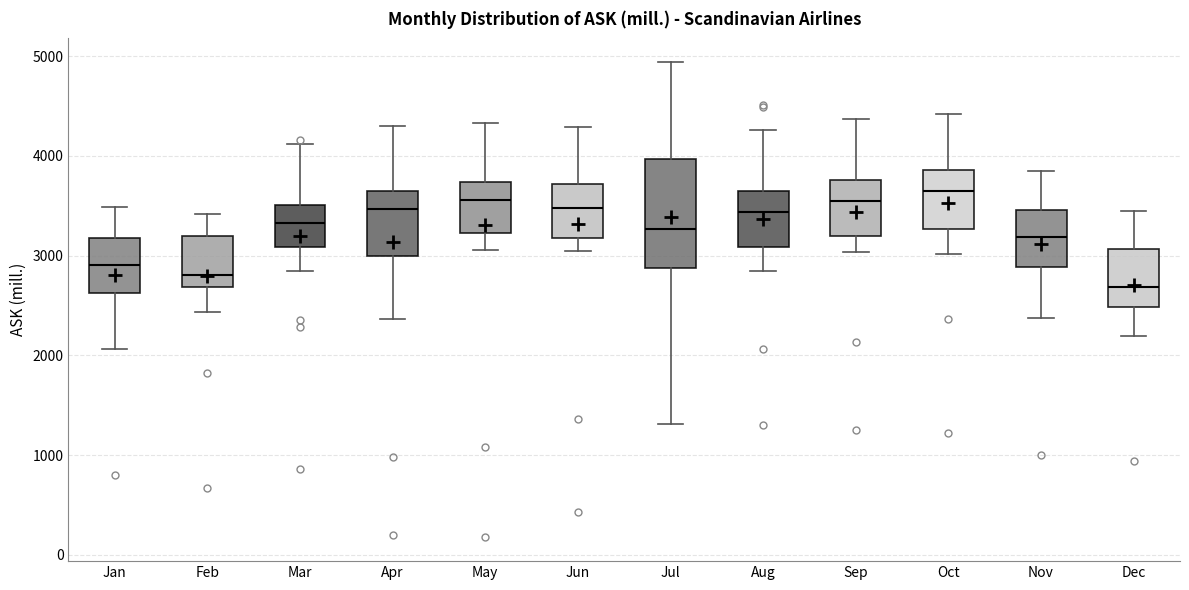

Comparing the boxes themselves (not the whiskers), which one is the tallest?

Jul